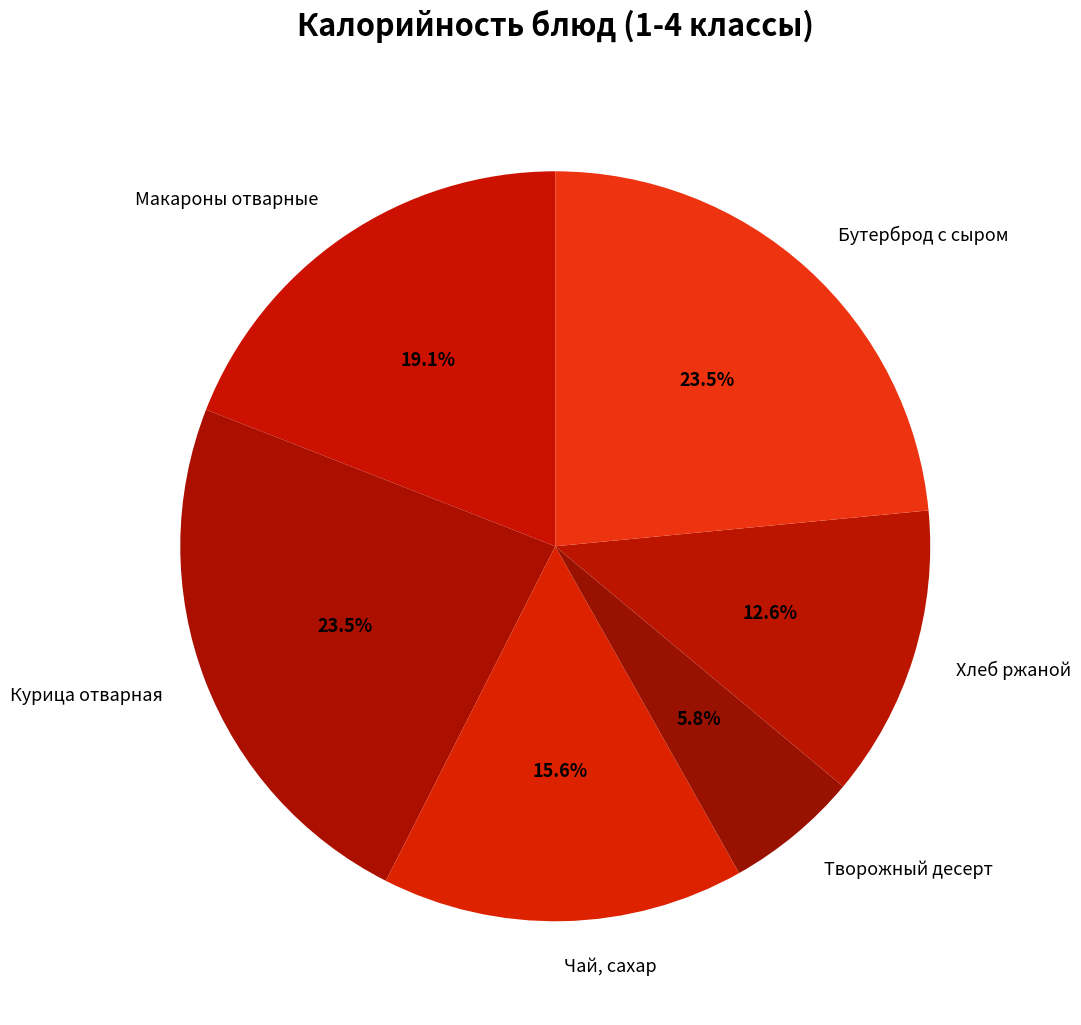

To the nearest percent, what is the combined percentage of Бутерброд с сыром and Макароны отварные?

43%